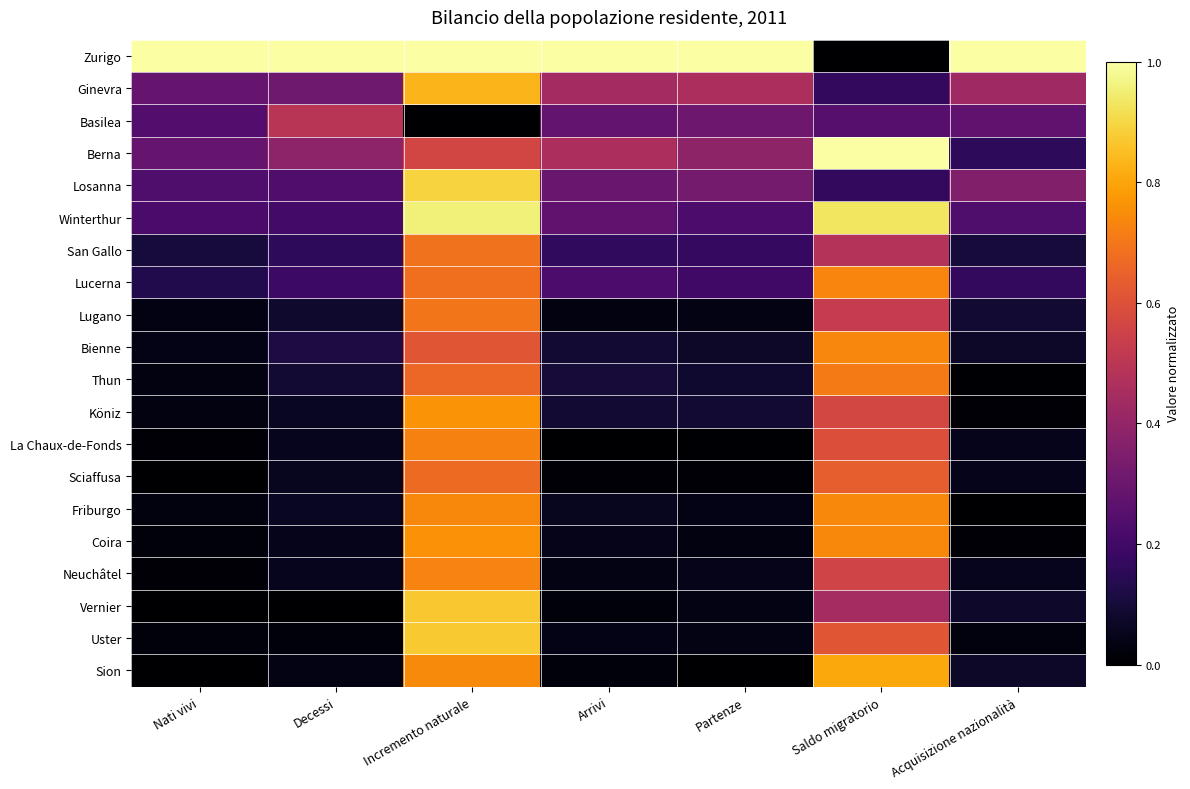

Which series has the widest spread of values?

Zurigo